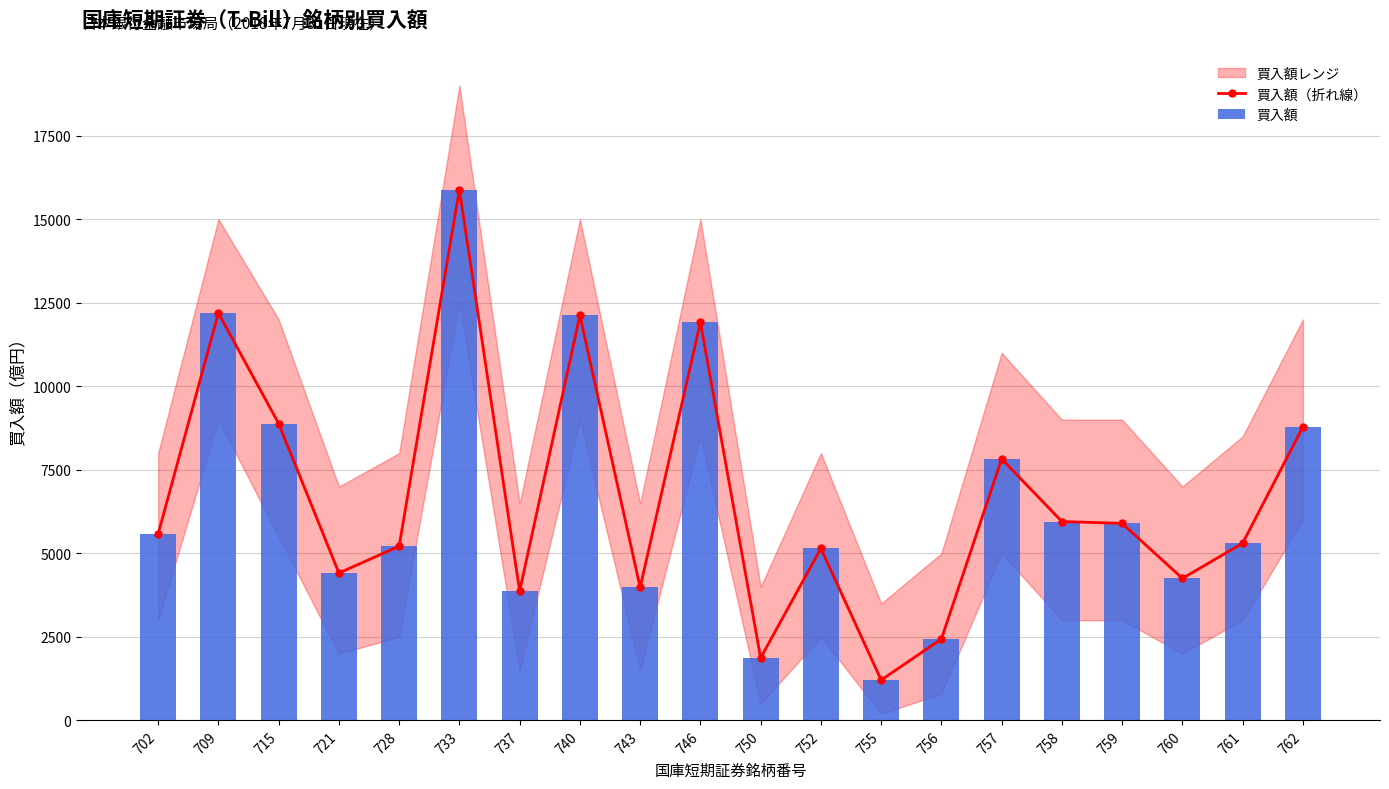

Which category has the highest value in the 買入額（折れ線） series?

733